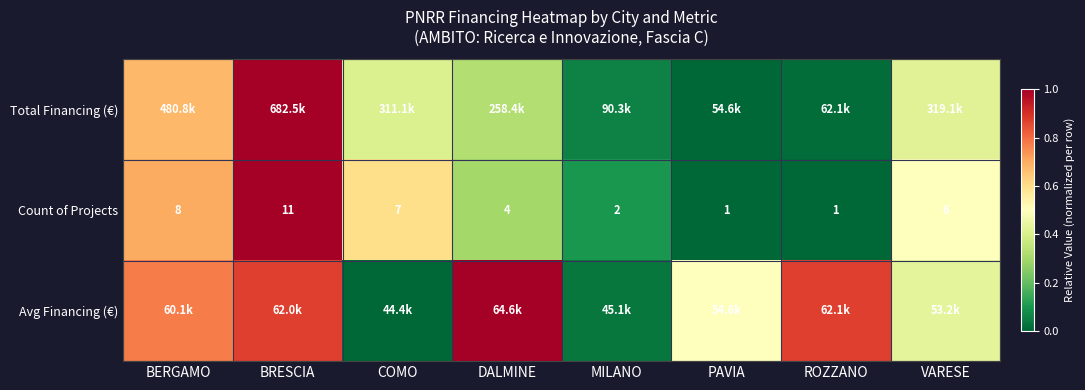

At which label does Count of Projects reach its peak?

BRESCIA